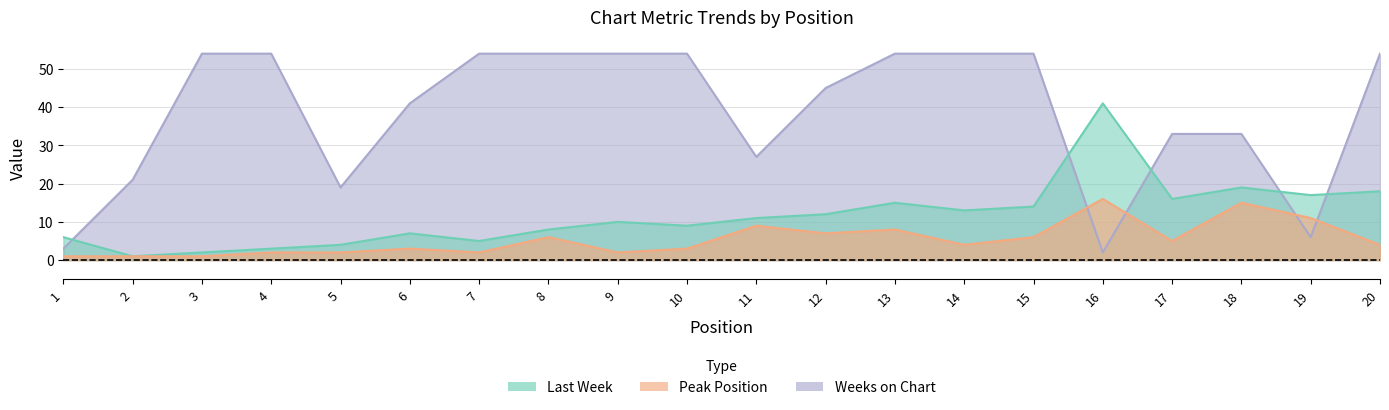

How many data points in Peak Position are above 4?

9